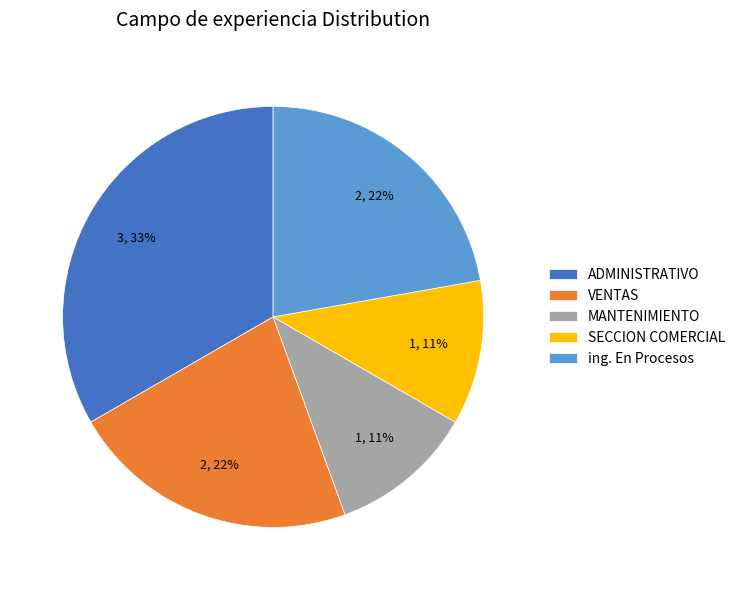

Does any single category account for the majority?

No